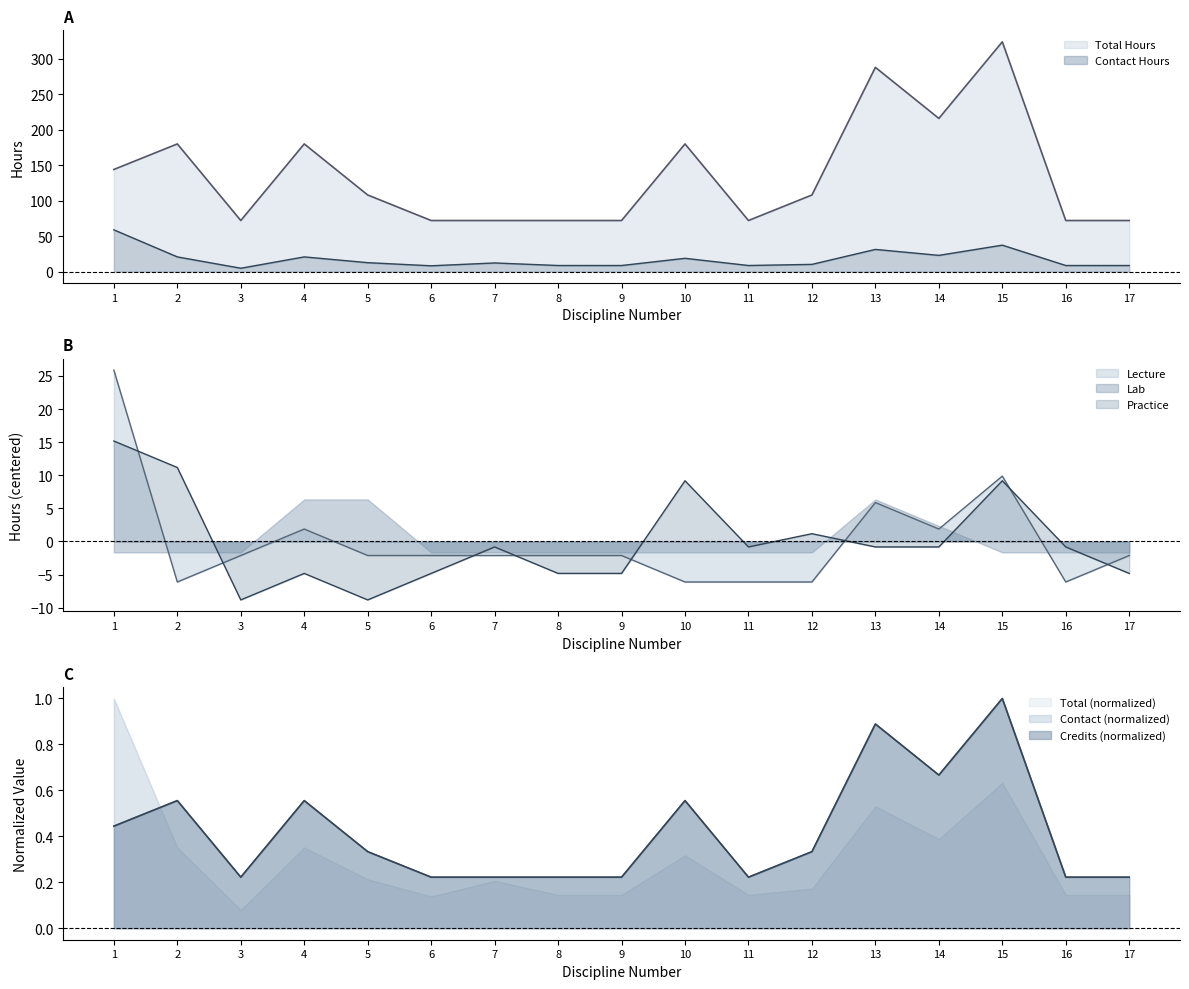

True or false: Lecture and Credits intersect in this chart.

True